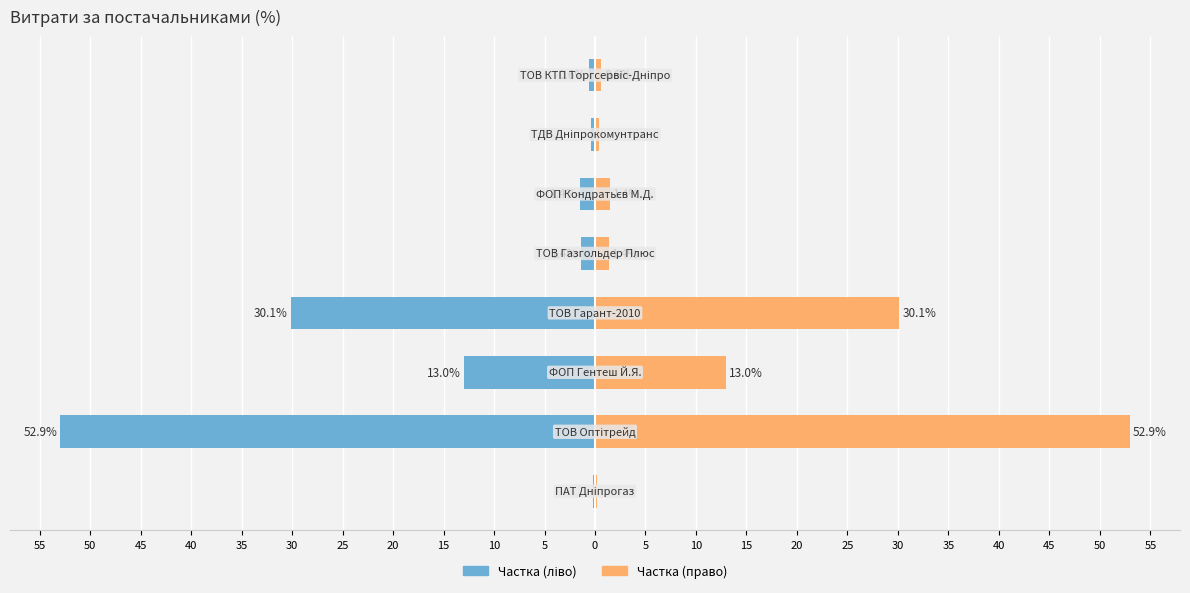

How many groups of bars are there?

8